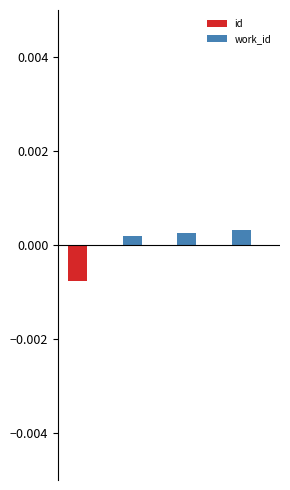

Count the values in the range 0 to 1.

3